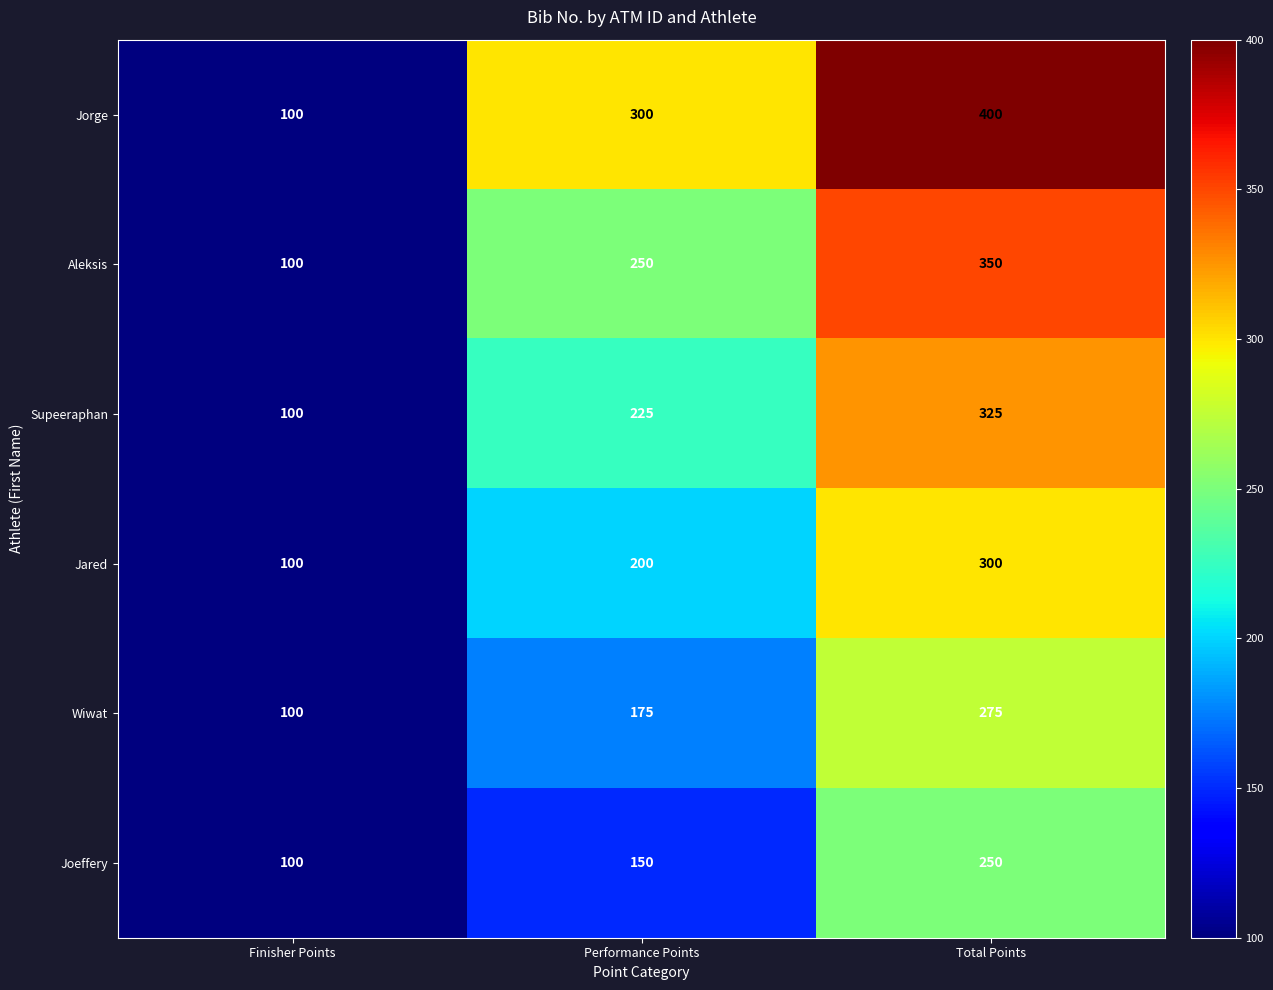

Count the Wiwat values in the range 100 to 275.

3